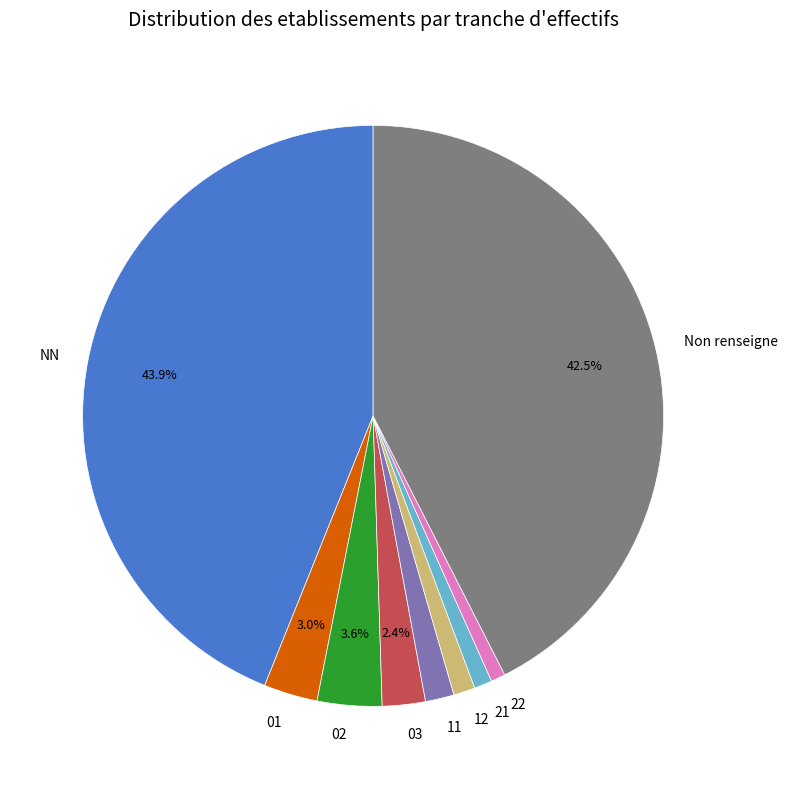

To the nearest percent, what is the average slice percentage?

11%